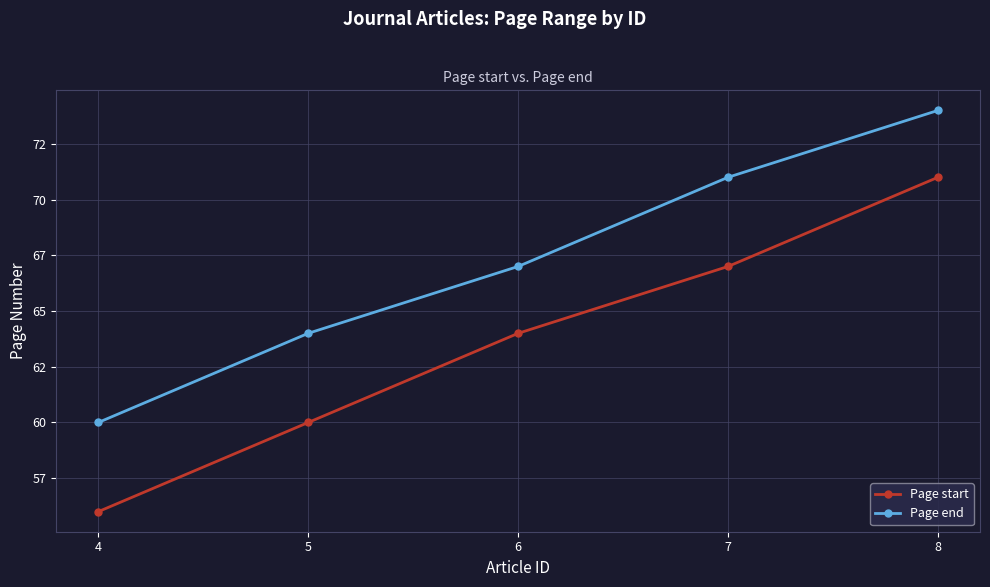

Does the chart display data point markers on the line(s)?

Yes